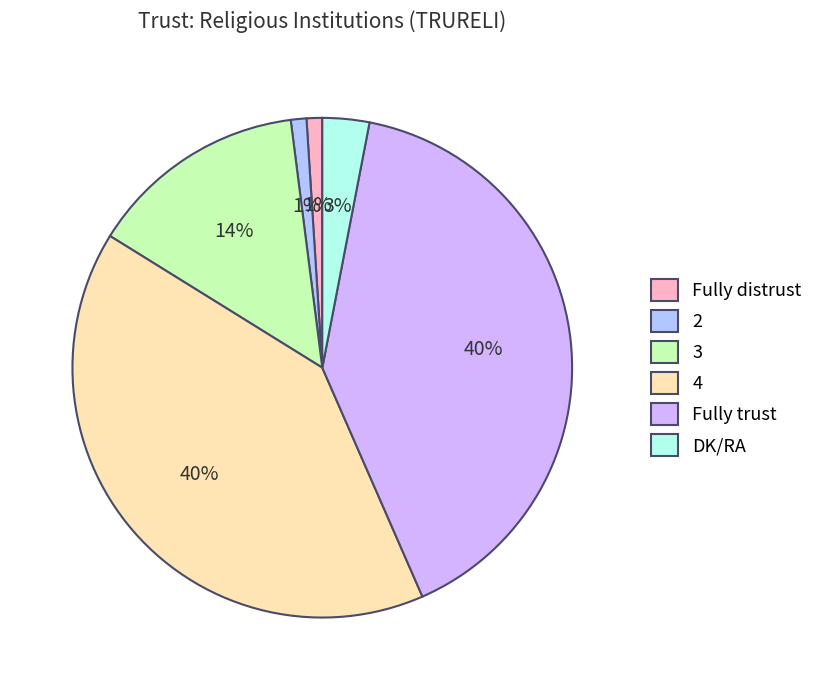

What is the change in value from 2 to 3?

+13